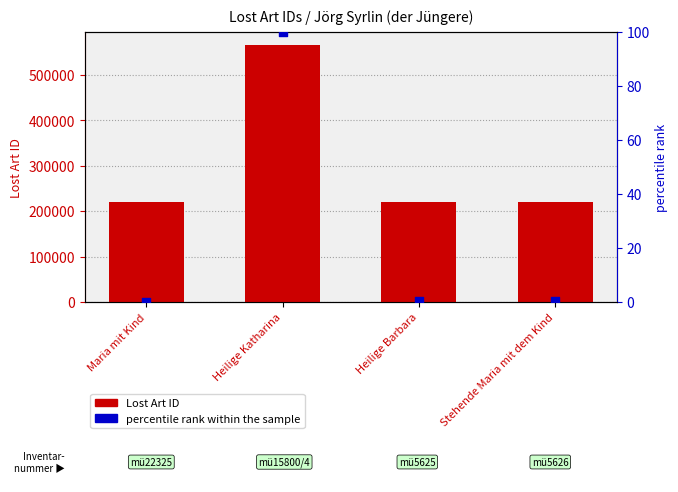

At which category is the sum across all series the highest?

Heilige Katharina